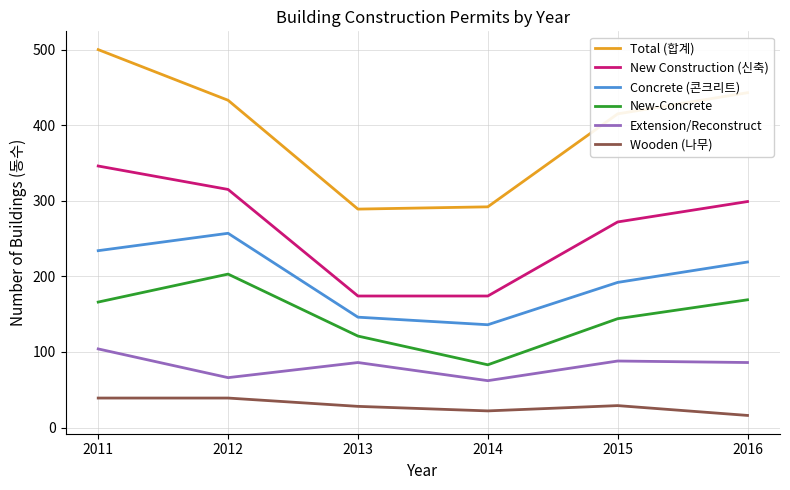

At which category does the chart reach its minimum across all series?

2016